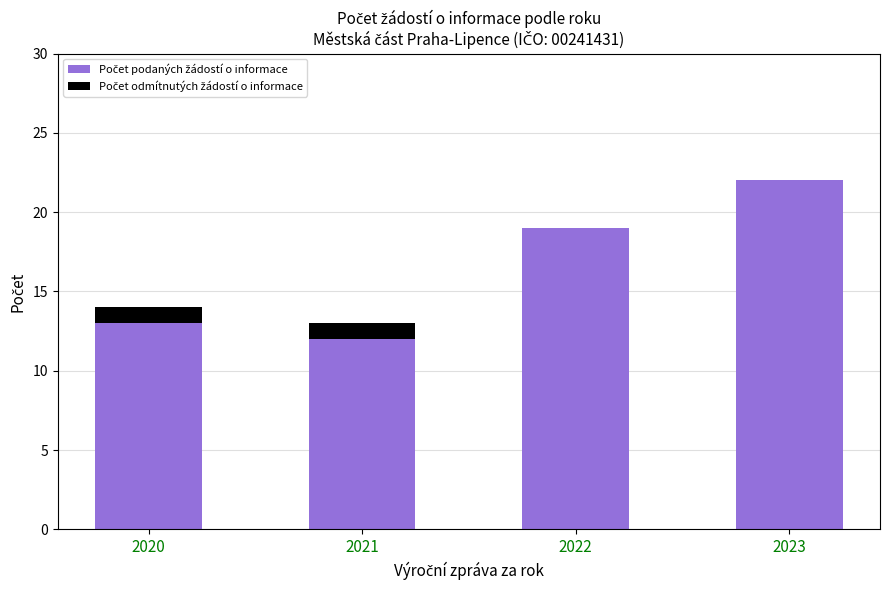

What is the total value across all series at 2021?

13